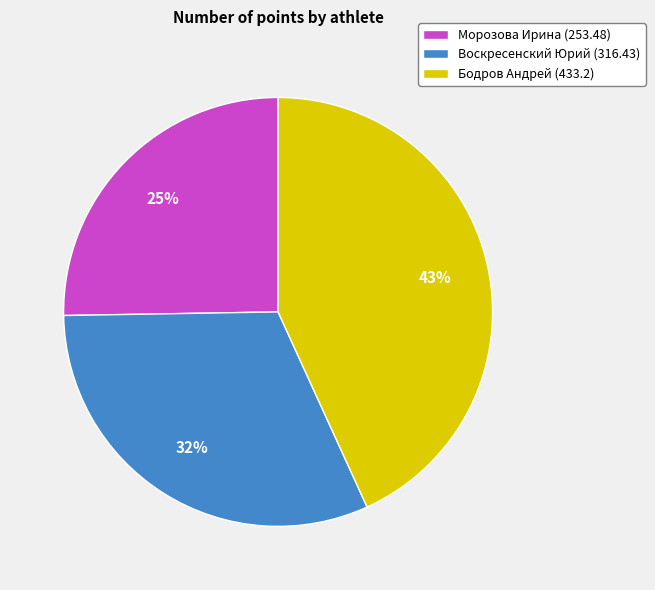

Does any single category account for the majority?

No